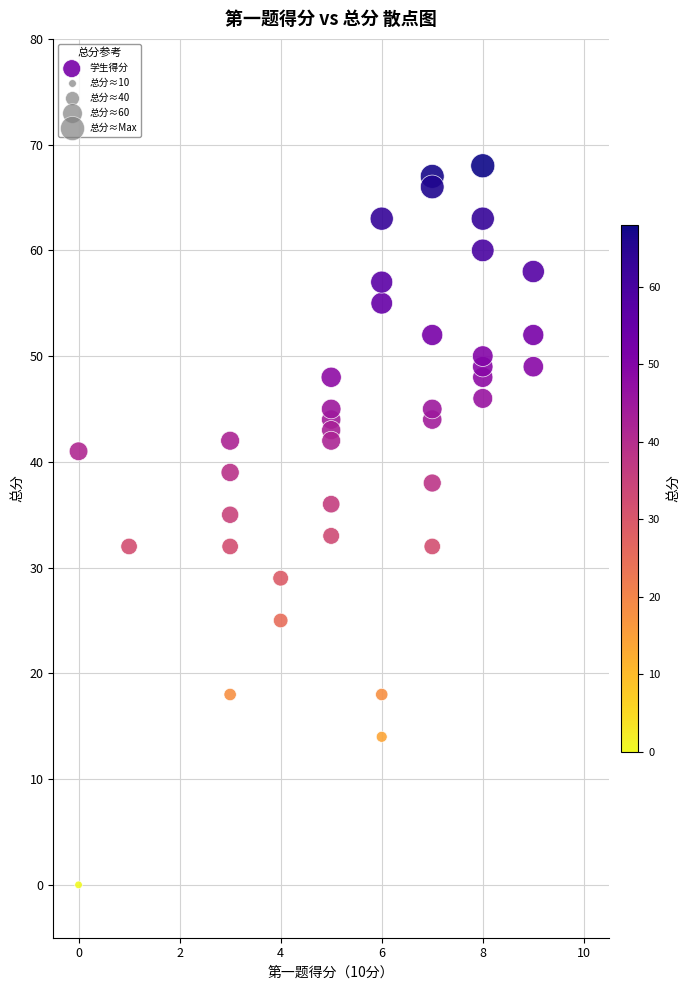

What is the range of Y values (max minus min)?

68